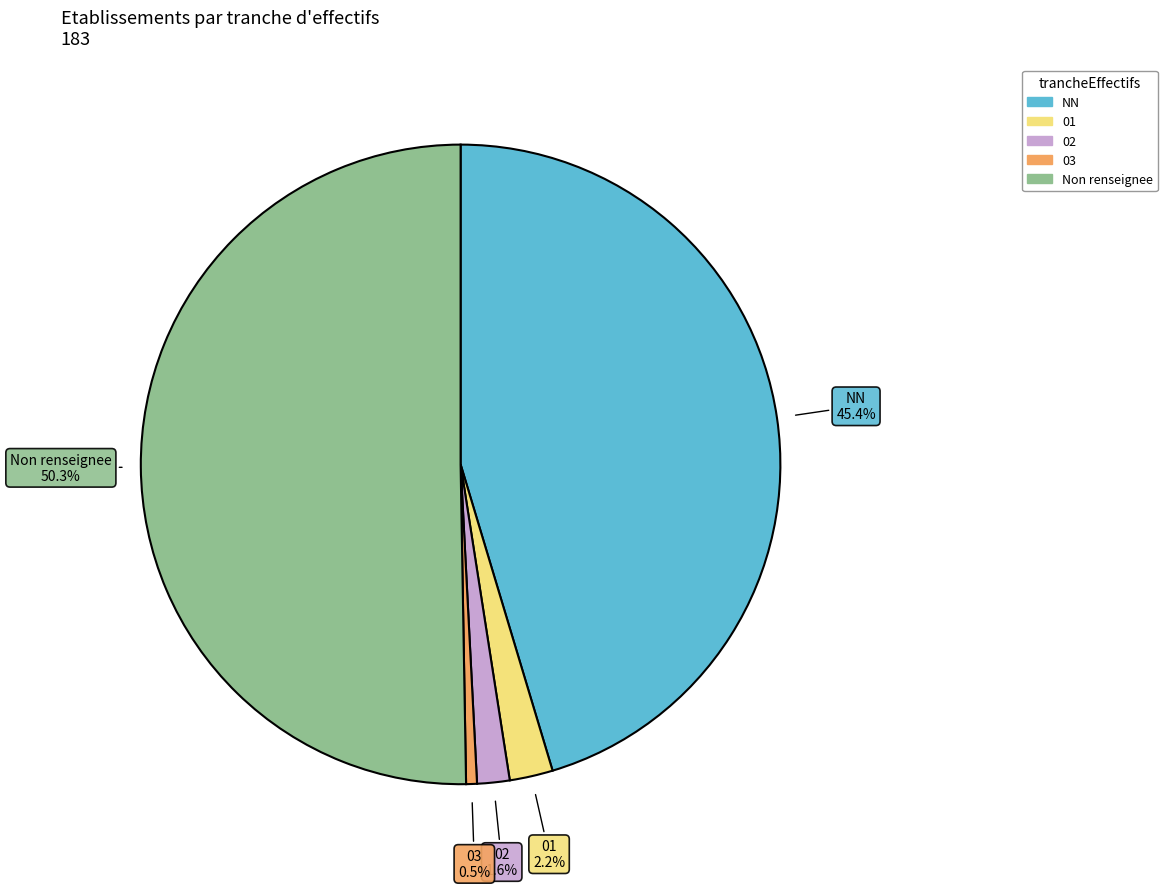

The 01 slice represents 2% of the pie. True or false?

True